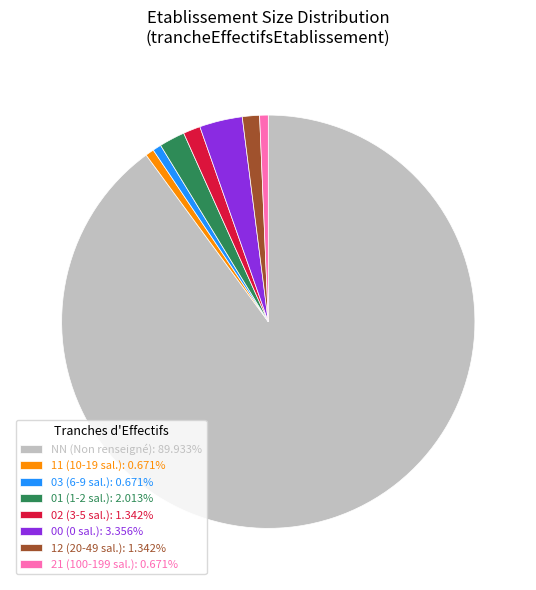

What is the ratio of the value at 02 (3-5 sal.): 1.342% to the value at 00 (0 sal.): 3.356%?

0.4